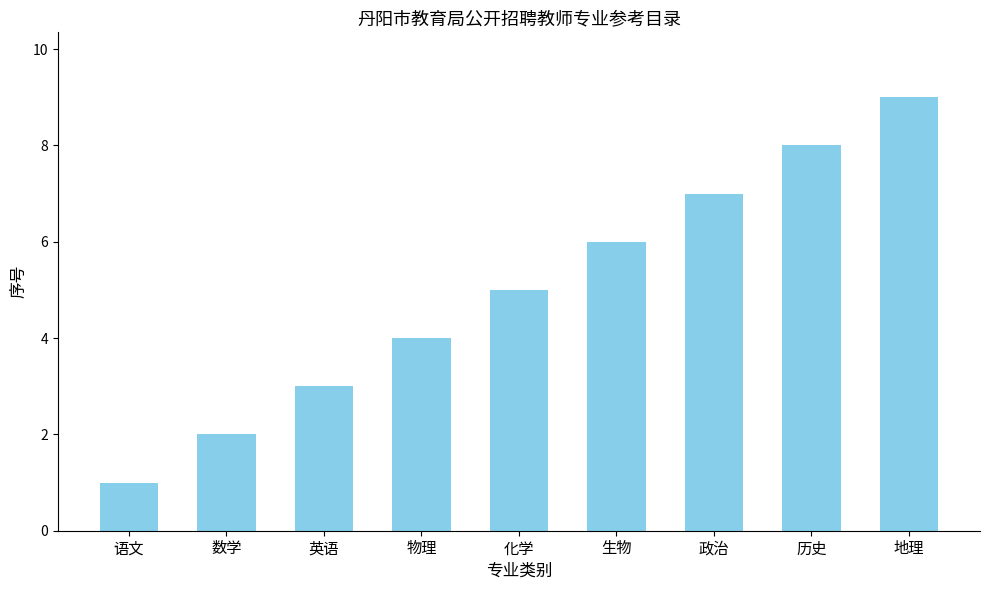

What is the maximum value shown in the chart?

9